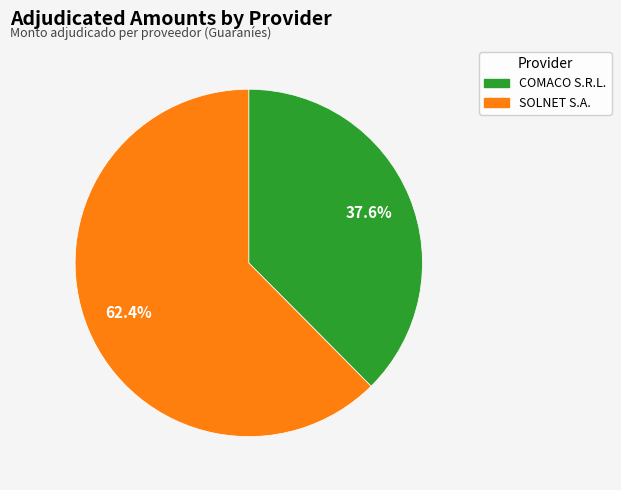

Does SOLNET S.A. represent more than half of the total?

Yes